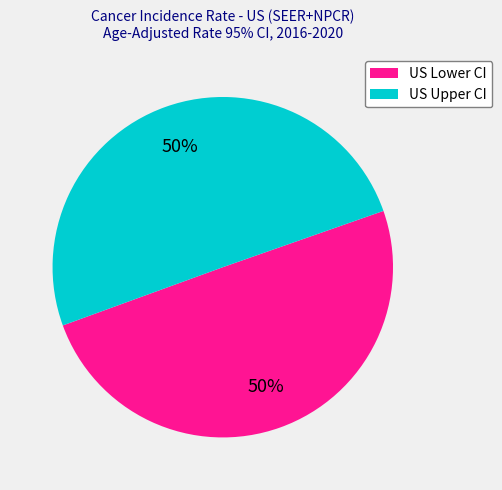

Combined, do US Lower CI and US Upper CI account for over 50%?

Yes